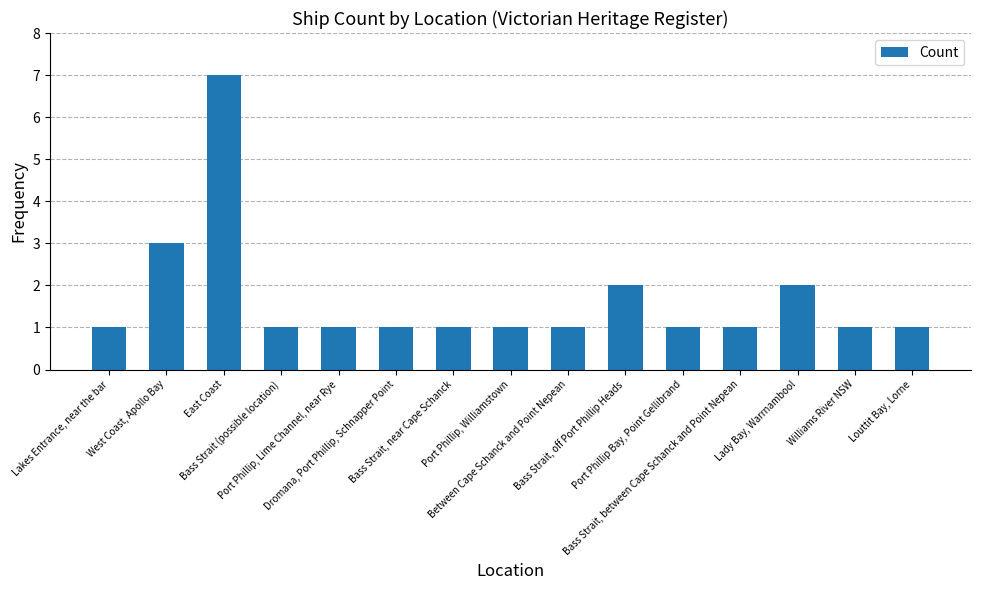

What is the label of the 15th bar from the right?

Lakes Entrance, near the bar